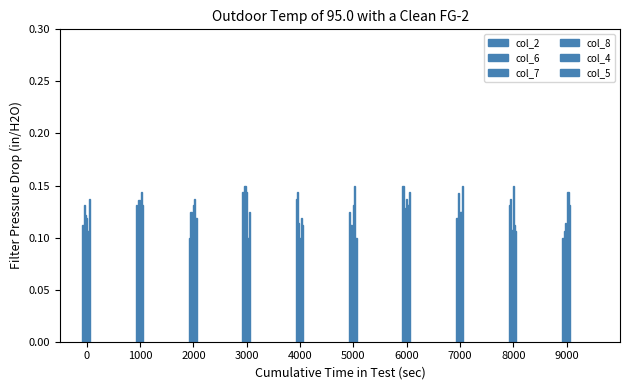

Does the chart contain any negative values?

No